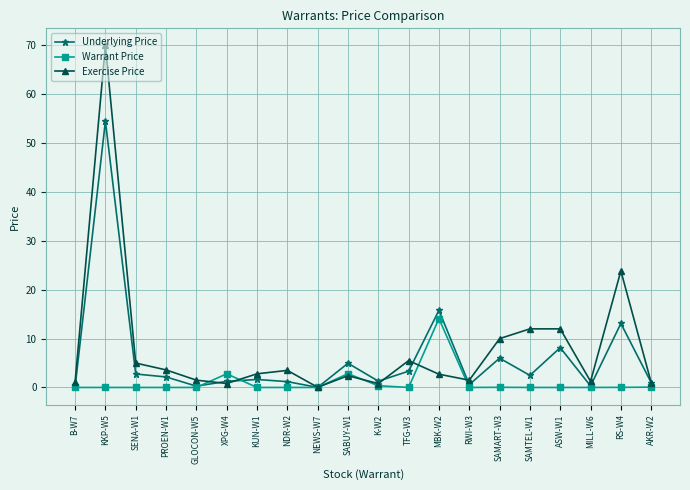

True or false: Exercise Price has a value of 1.3 at MILL-W6.

True